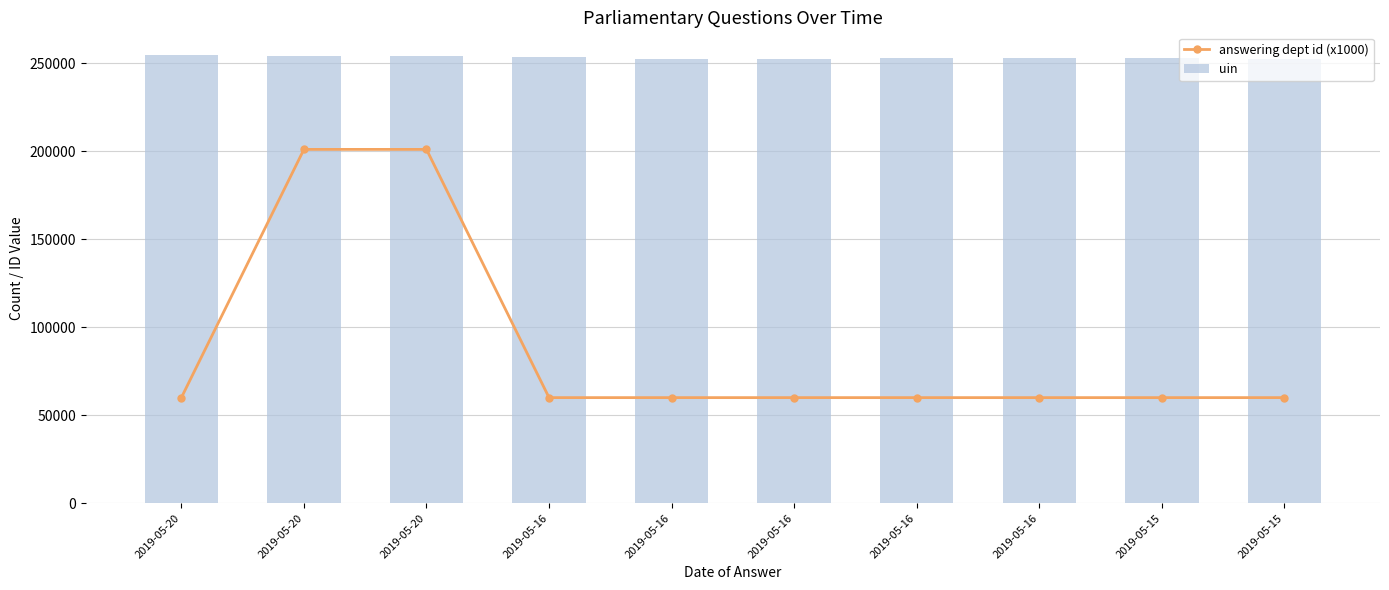

What is the sum of the answering dept id (x1000) values at 2019-05-16 and 2019-05-20?

261000